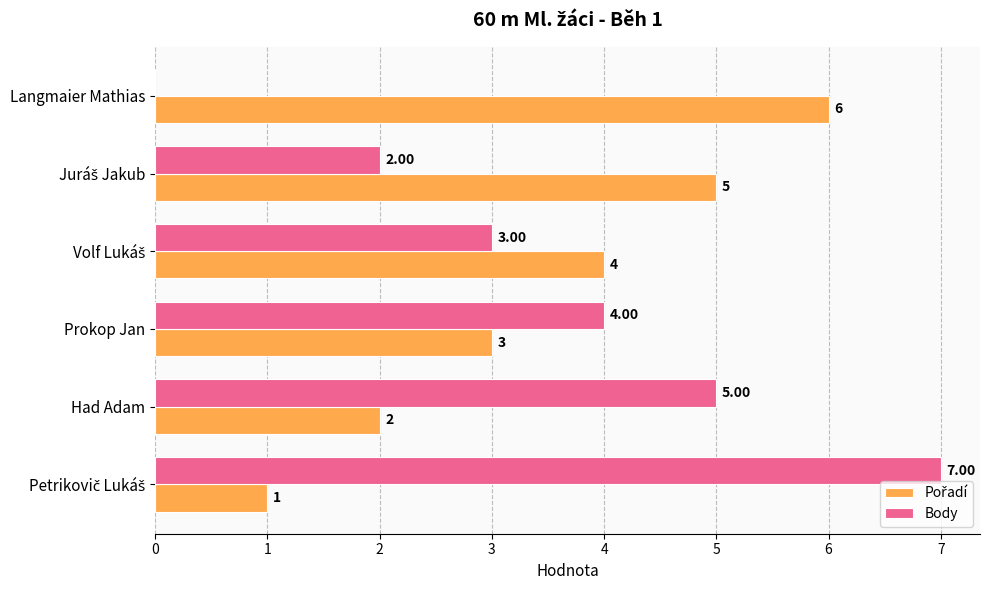

What is the sum of all Body values?

21